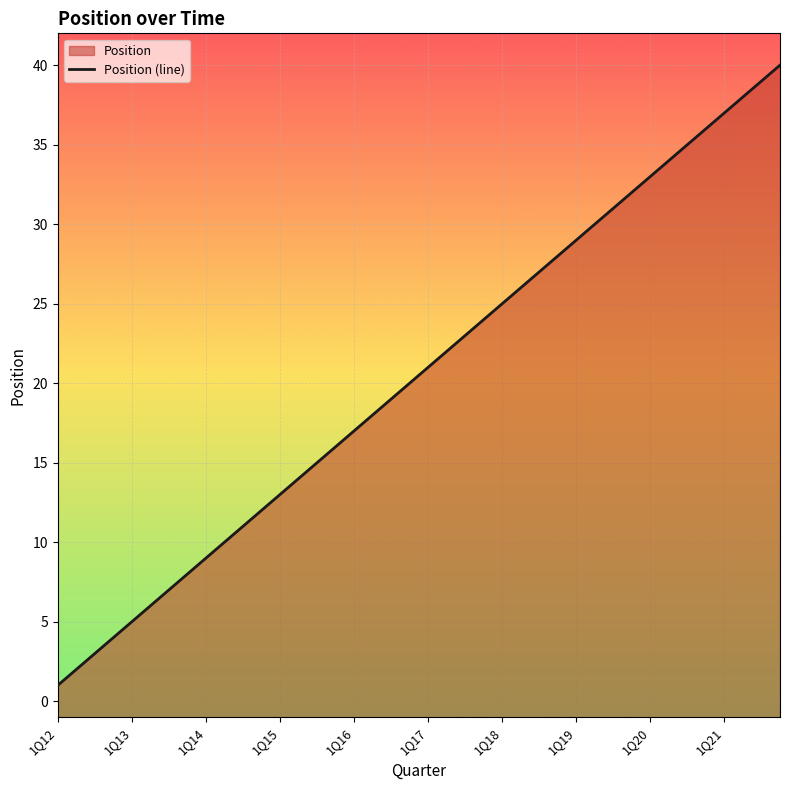

What is the smallest value displayed?

1